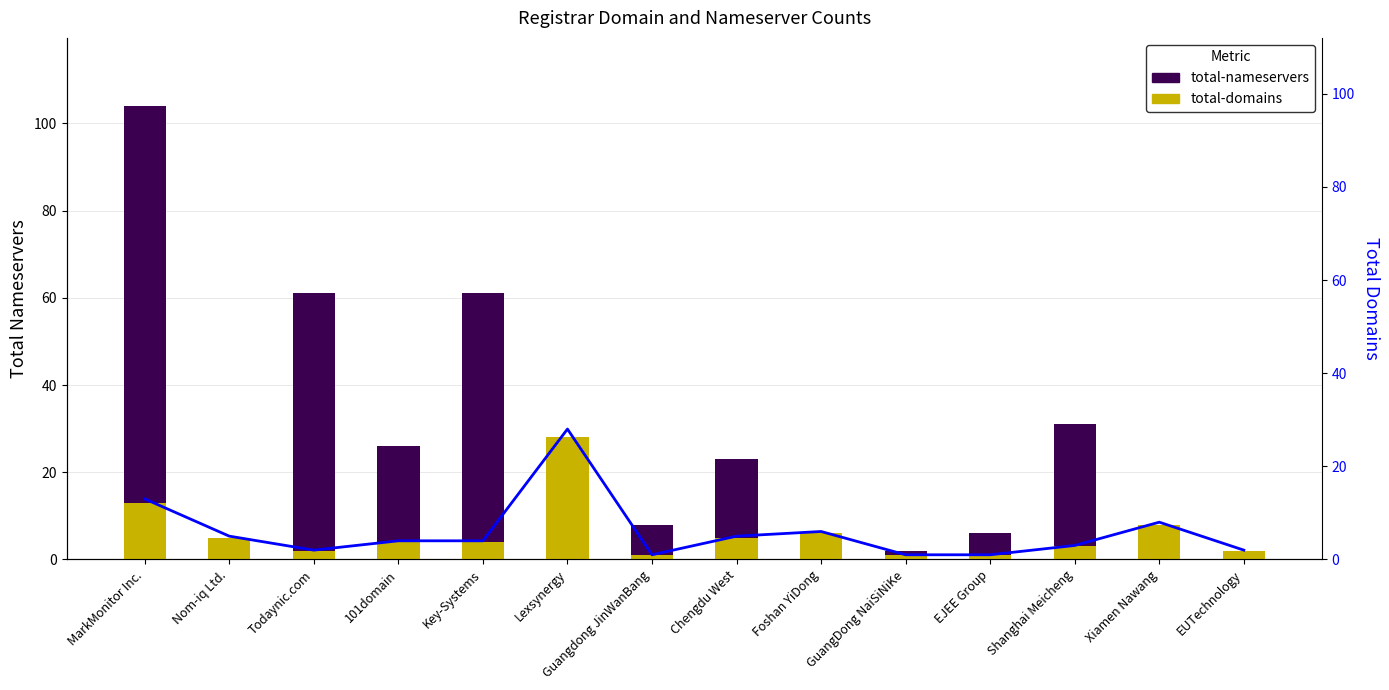

What is the value of the total-domains (line) bar at the 4th from the left?

4